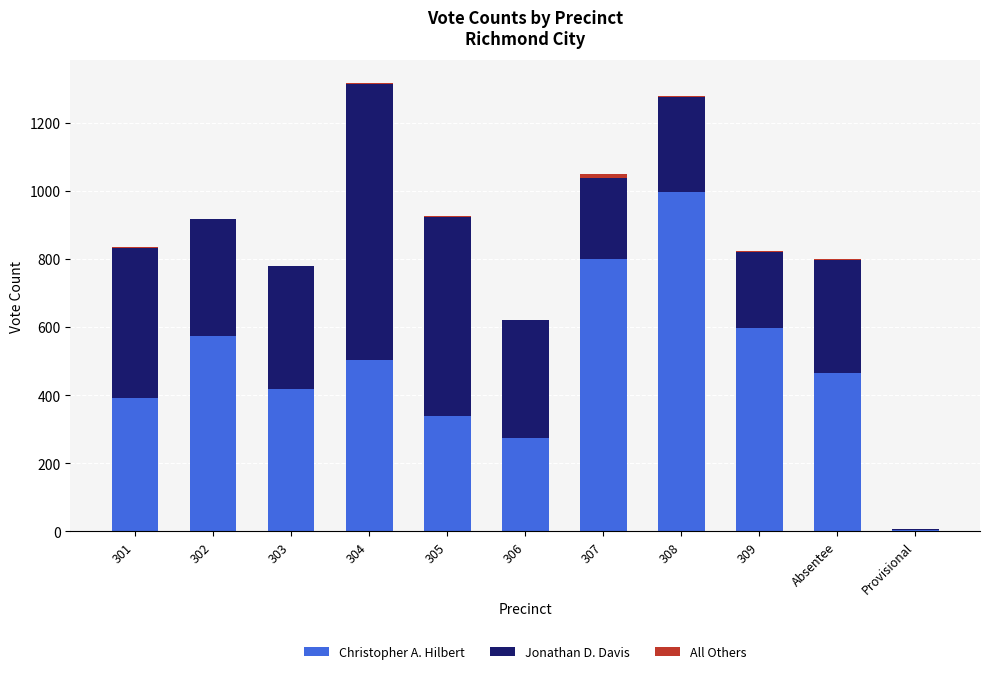

Are the bars horizontal?

No